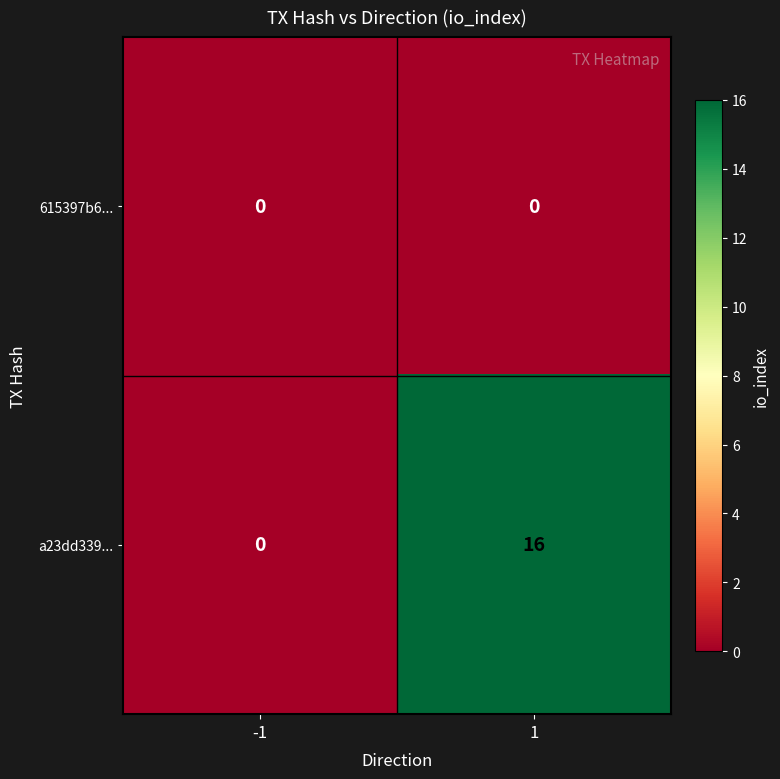

Which series has the largest total across all categories?

a23dd339...